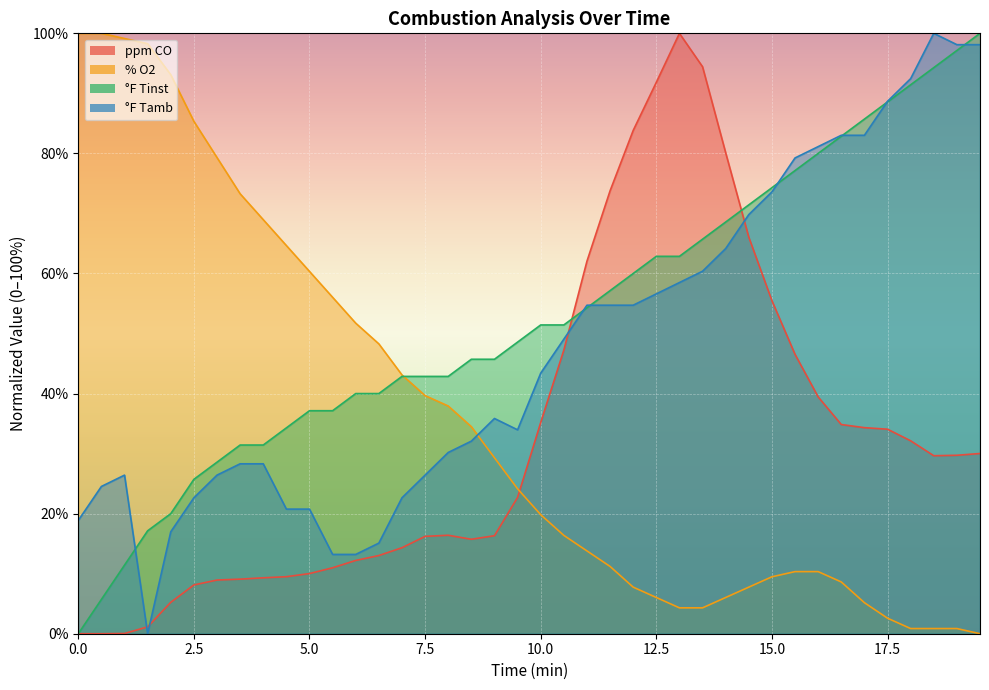

What is the maximum value for % O2?

100.0